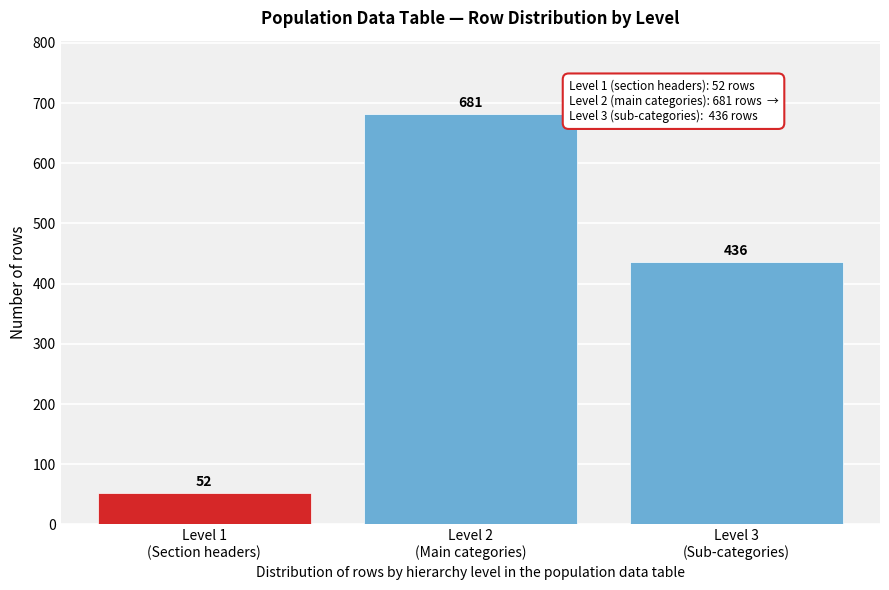

Reading left to right, list all the values displayed in this chart.

52	681	436